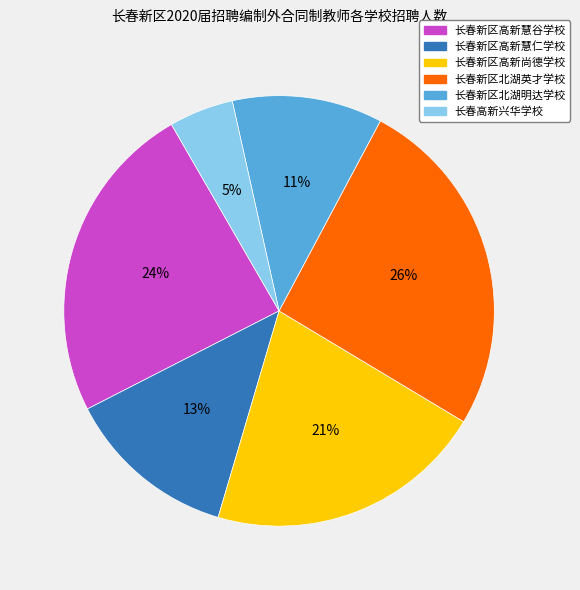

To the nearest percent, what is the difference between the 长春新区高新尚德学校 and 长春新区高新慧谷学校 slice percentages?

3%